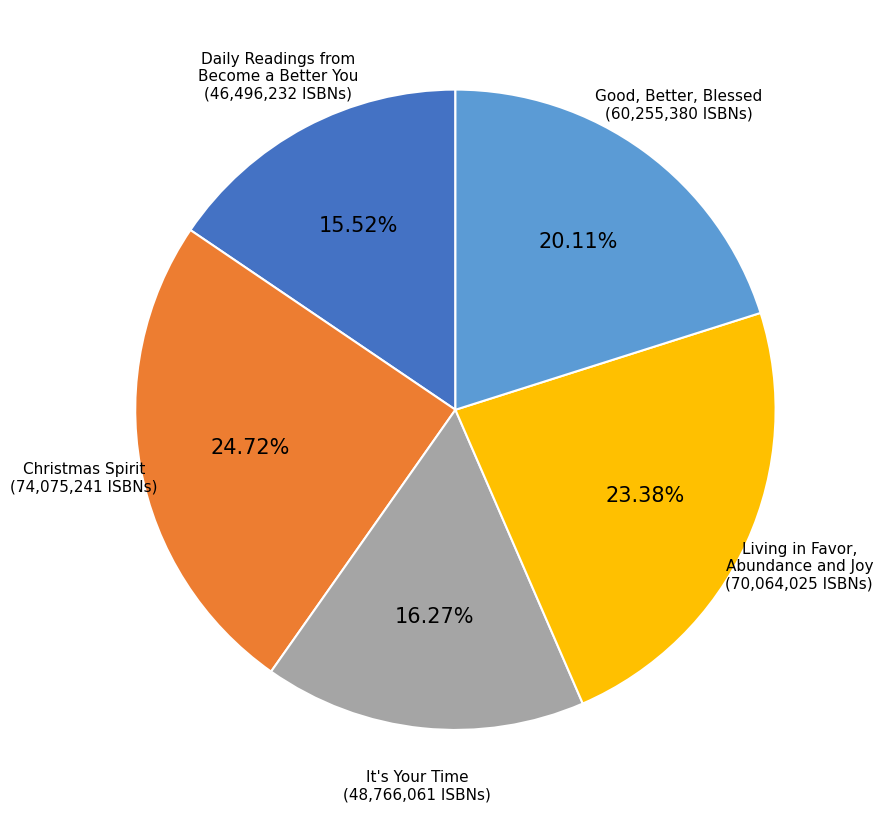

Is there any slice that represents more than half of the pie?

No